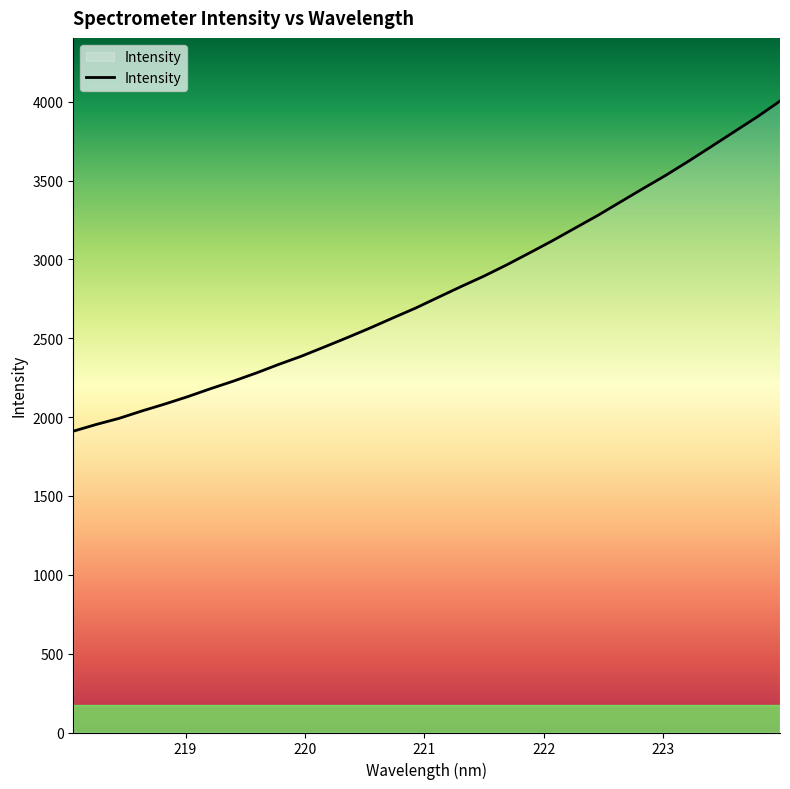

What is the difference between the maximum and minimum values?

2093.8